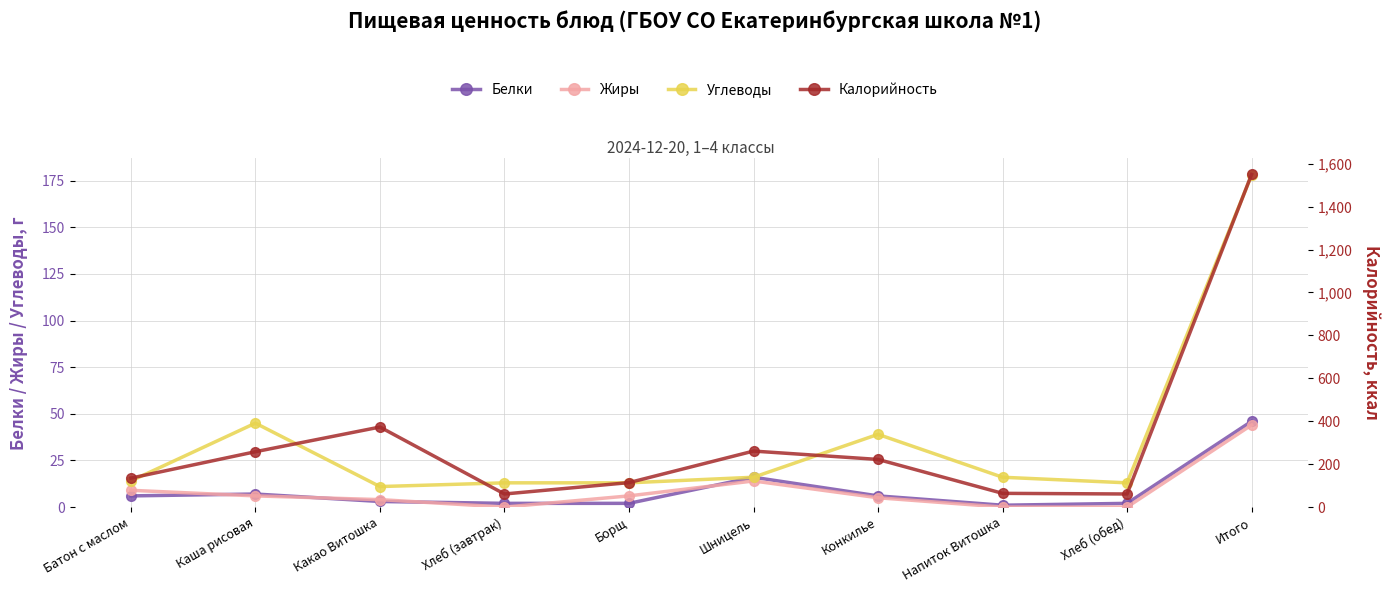

What is the maximum value for Жиры?

44